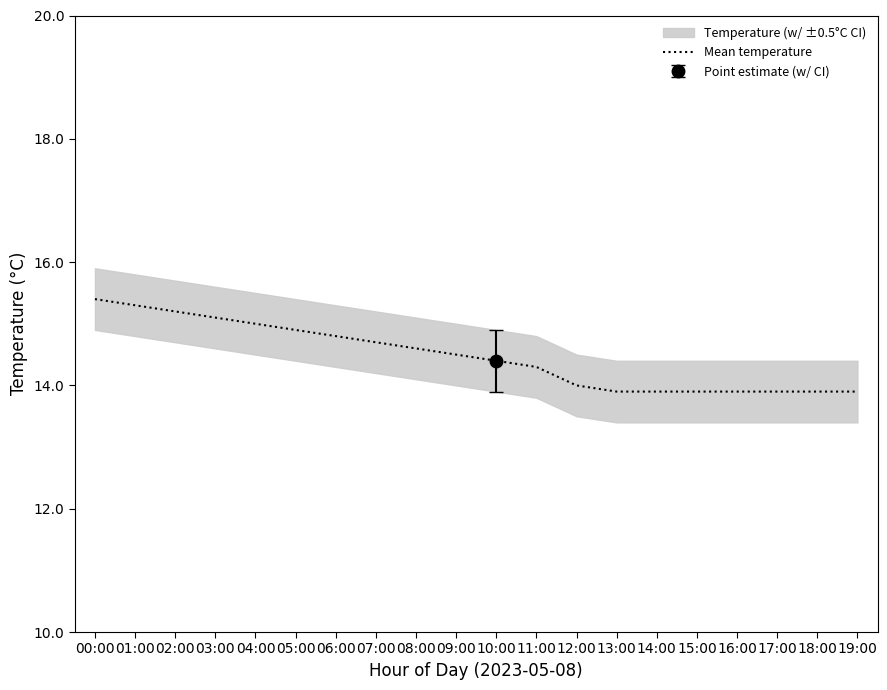

The chart shows a value of 22.3 at 16:00. True or false?

False